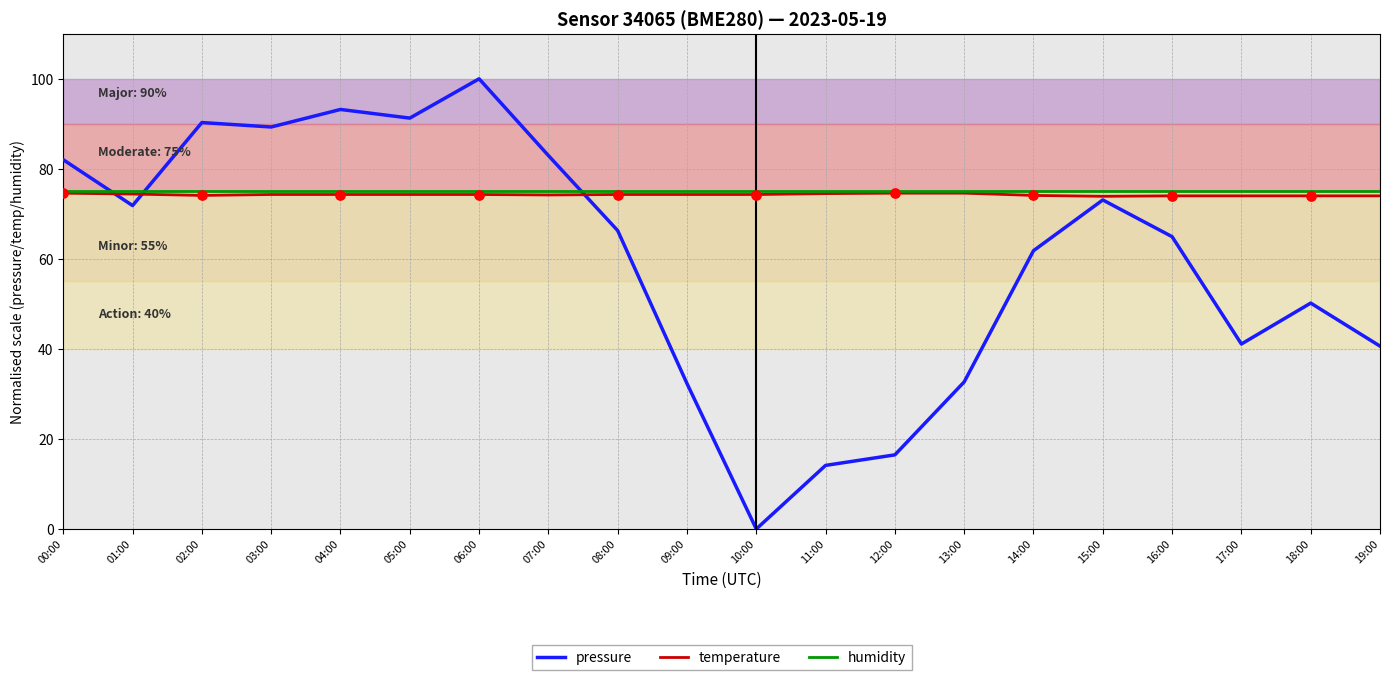

Between 01:00 and 18:00, which series saw the biggest shift?

pressure